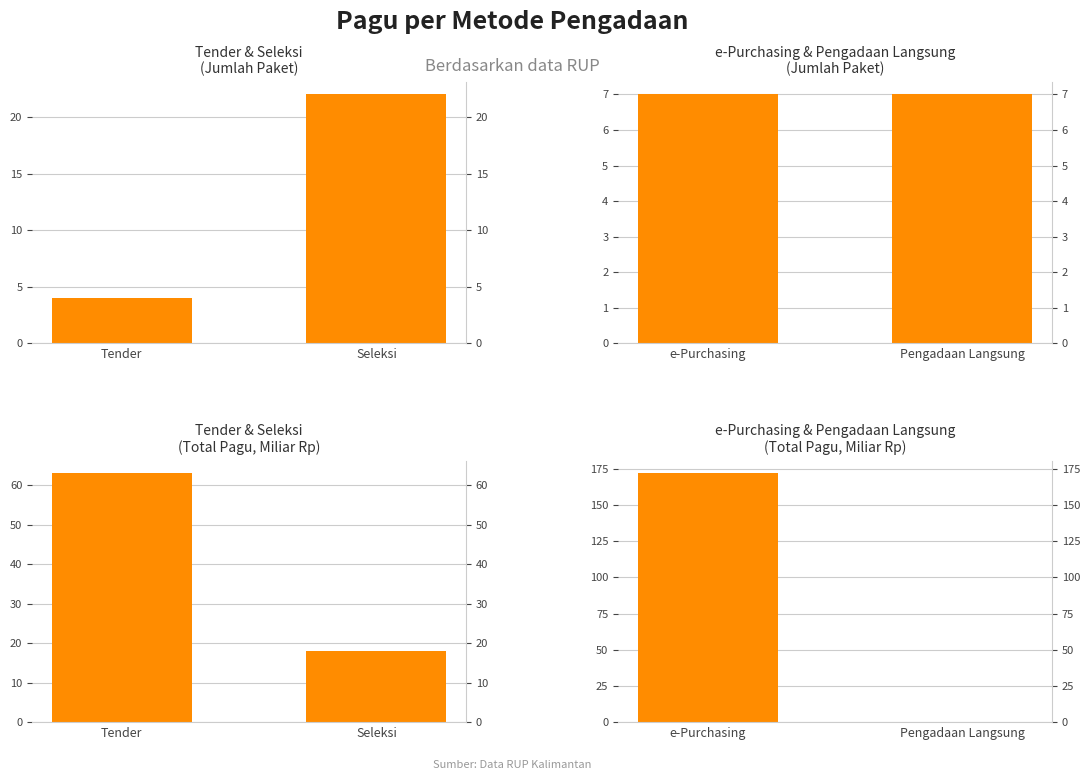

The value of Tender & Seleksi at Tender is 34.7. True or false?

False